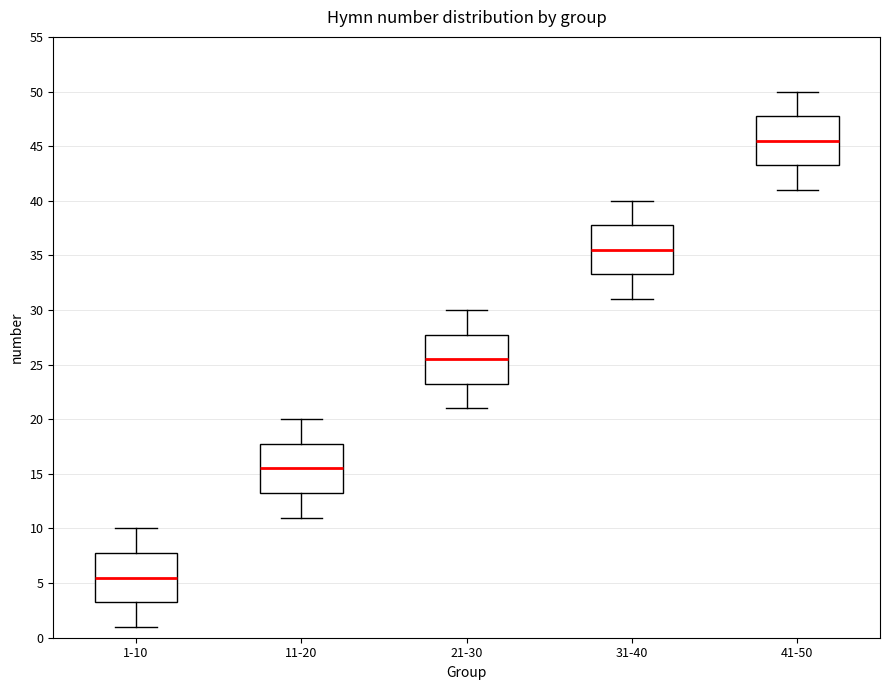

Reading left to right, transcribe this box plot: for each box, give where its median line is, the range the box spans, and where its two whiskers end, as read against the y-axis. The values are not printed on the chart, so give them approximately, as read against the axis.

1-10: median 5.5, box 3.5 to 8.0, whiskers 1.0 to 10.0
11-20: median 15.5, box 13.5 to 18.0, whiskers 11.0 to 20.0
21-30: median 25.5, box 23.5 to 28.0, whiskers 21.0 to 30.0
31-40: median 35.5, box 33.5 to 38.0, whiskers 31.0 to 40.0
41-50: median 45.5, box 43.5 to 48.0, whiskers 41.0 to 50.0